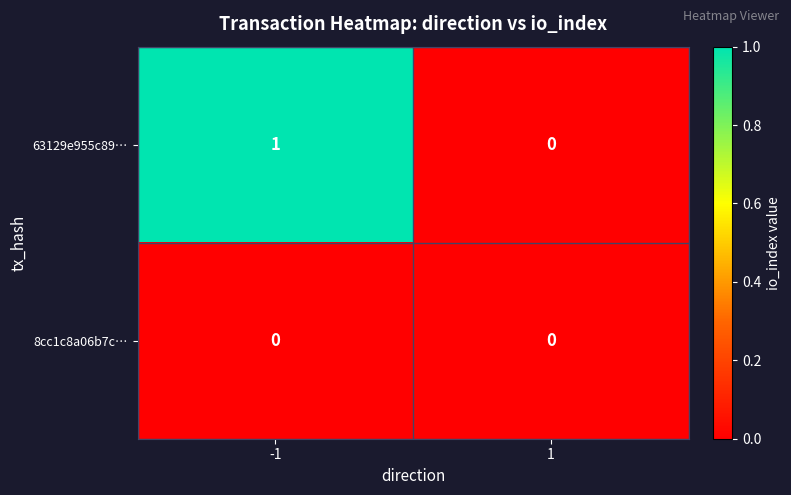

Reading left to right, list all the values displayed in this chart.

63129e955c89…: 1	0
8cc1c8a06b7c…: 0	0